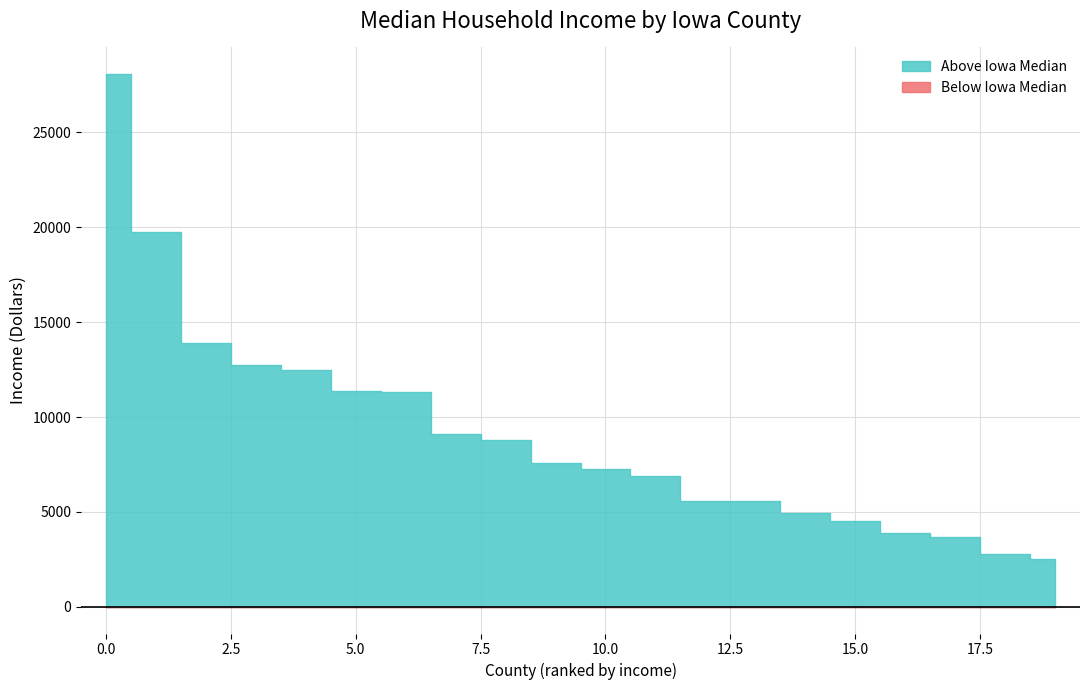

How many distinct data groups are displayed?

1